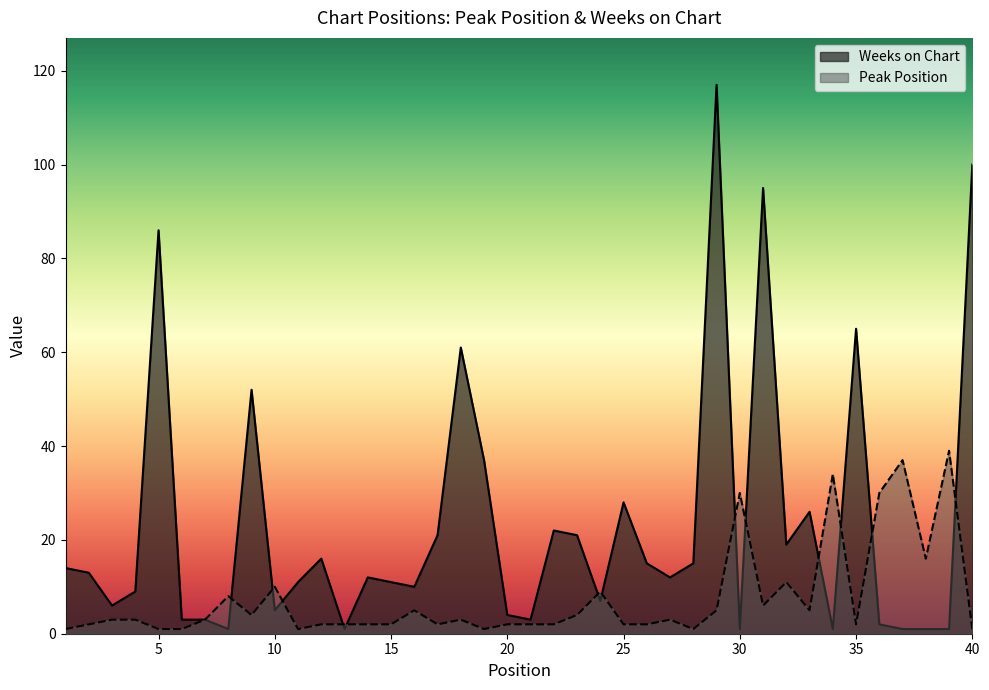

Is it true that Weeks on Chart equals 100 at 40?

True